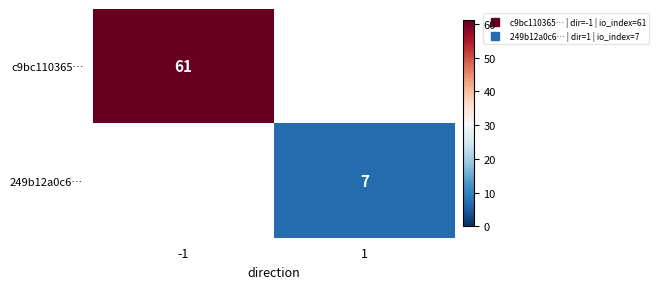

What is the maximum value shown in the chart?

61.0